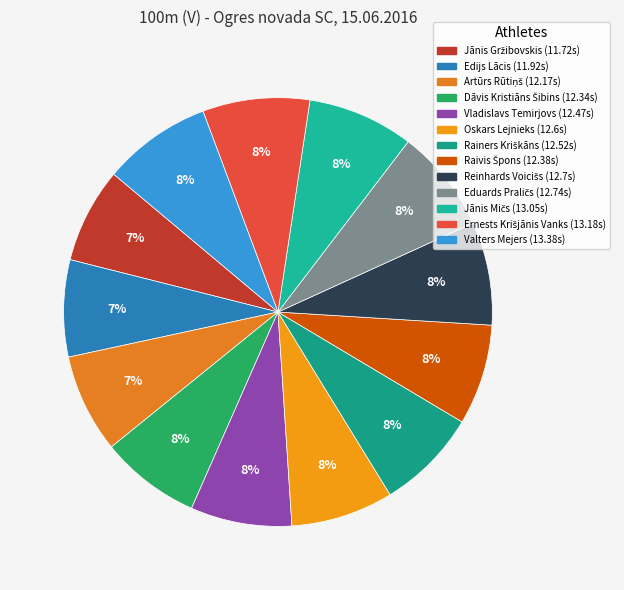

How many slices are in this pie chart?

13